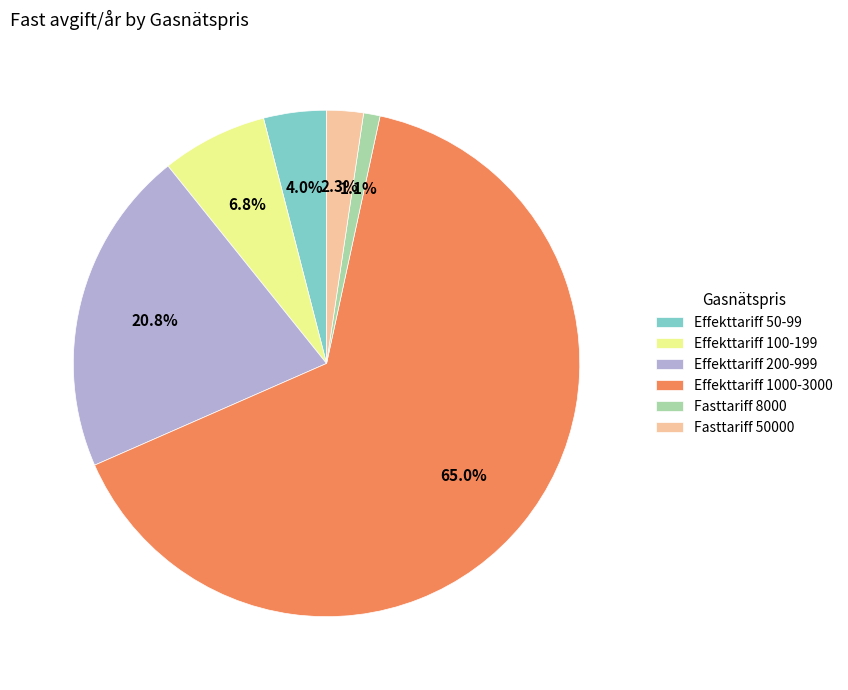

Combined, what portion of the pie is Effekttariff 50-99 and Effekttariff 1000-3000?

69.0%